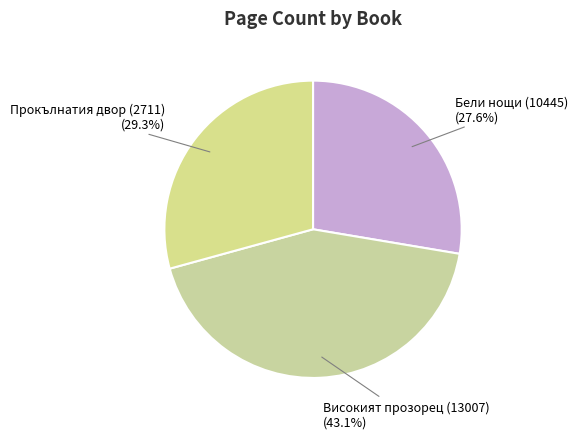

Is it true that Високият прозорец (13007) is 43% of the pie?

True